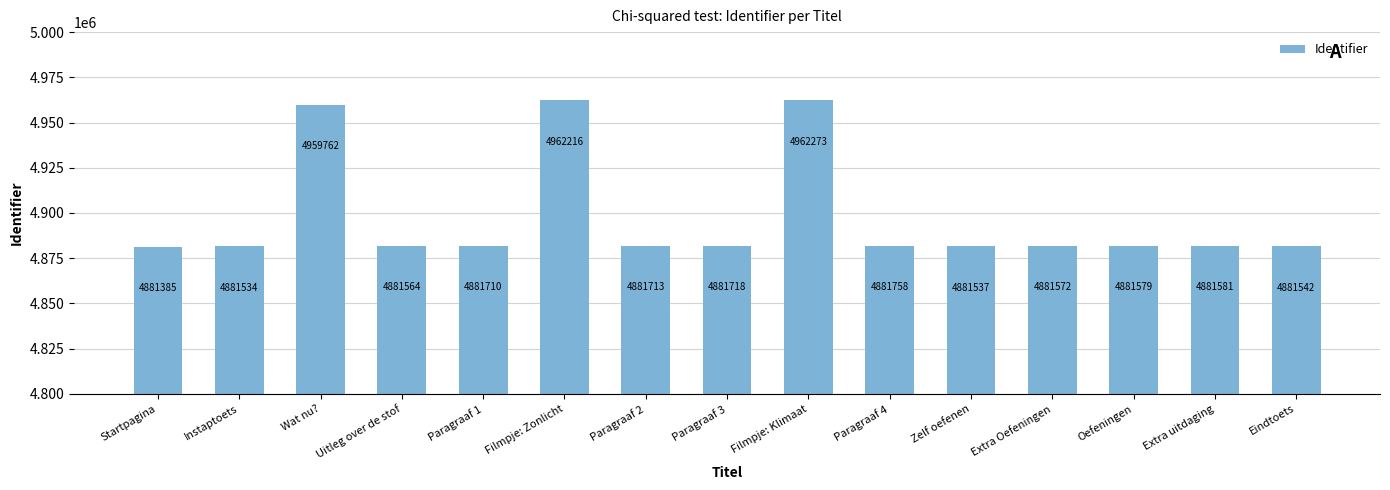

What is the average value?

4897563